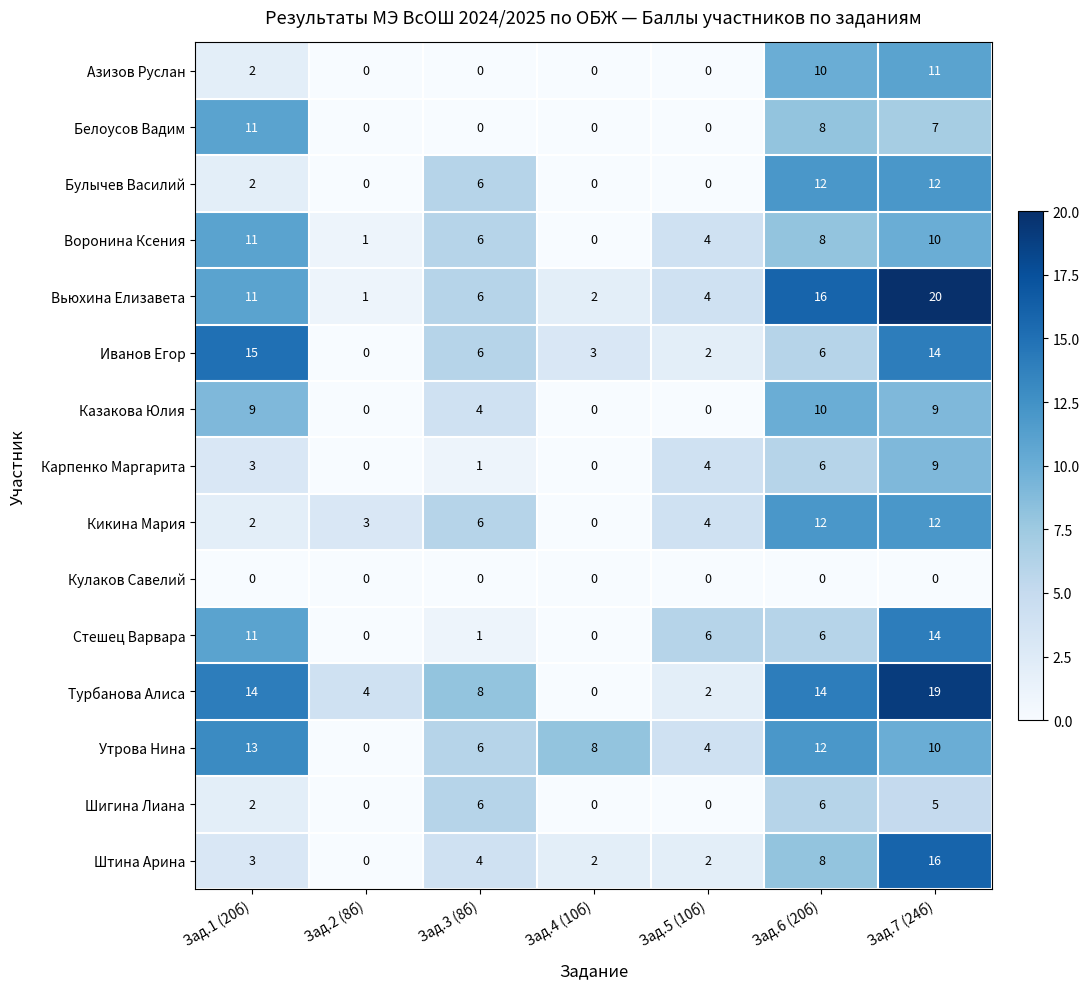

What is the maximum value for Штина Арина?

16